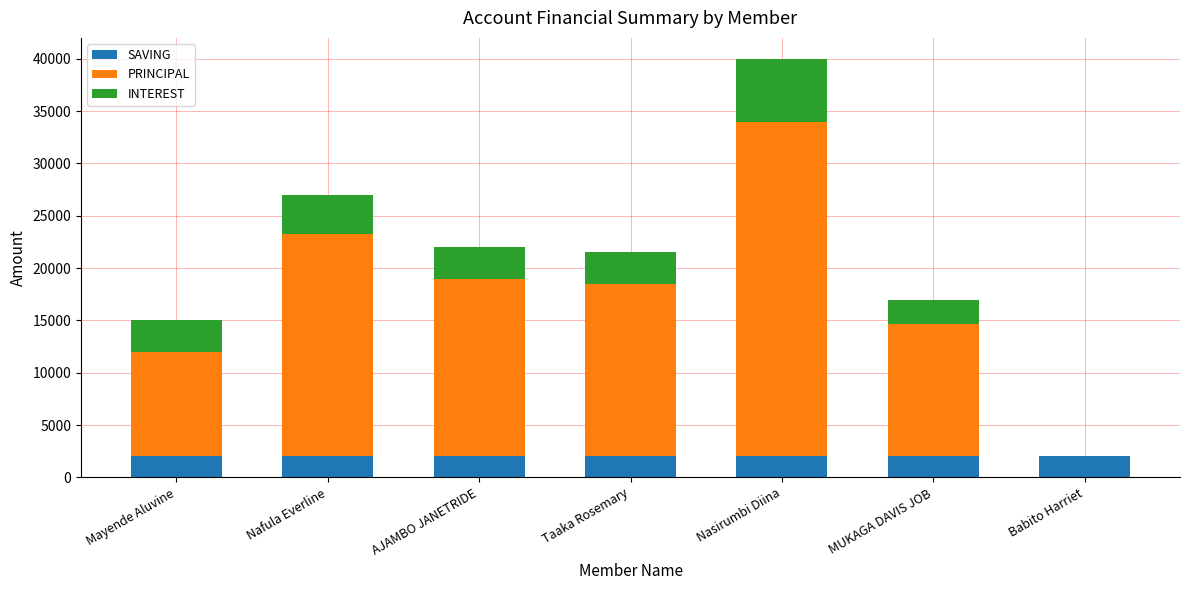

What is the approximate value of SAVING at Nafula Everline?

2000